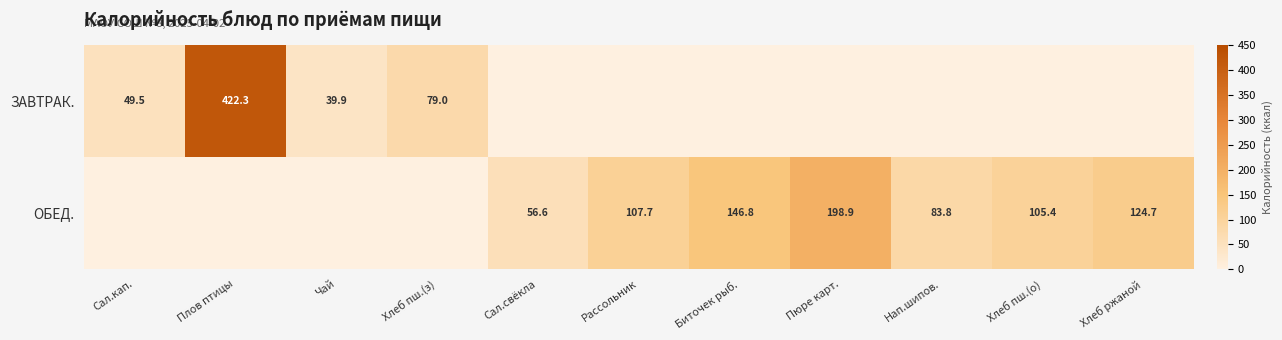

The ОБЕД. series shows 105.4 at Хлеб пш.(о). True or false?

True